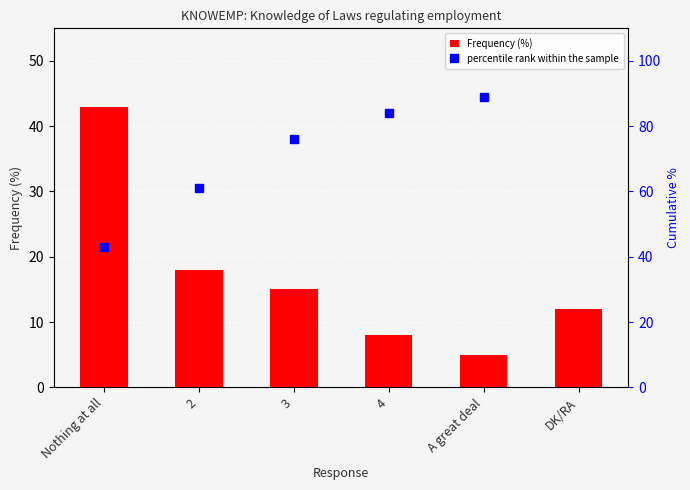

Are the bars grouped side by side (vs. stacked)?

No